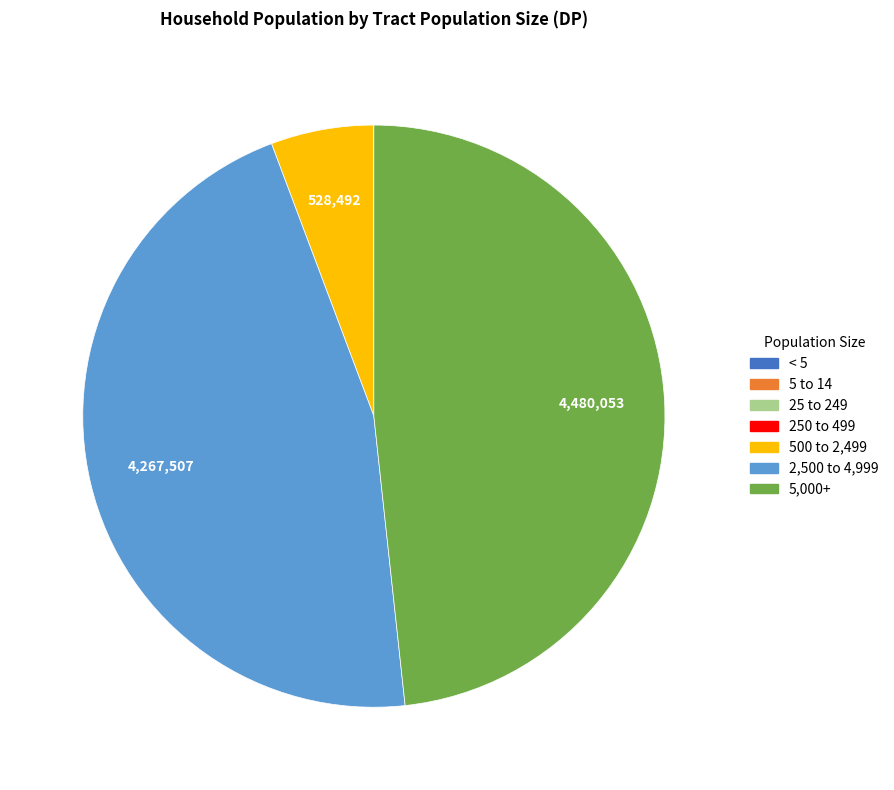

What is the largest slice in the pie chart?

5,000+